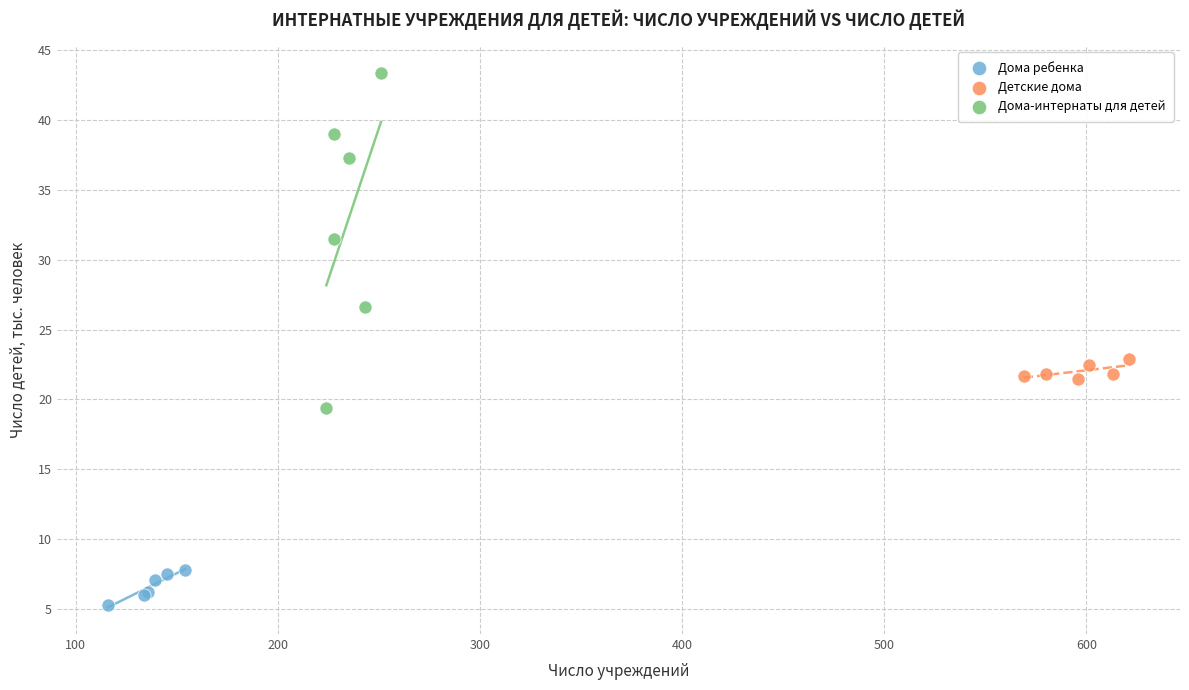

Which series contains the highest Y value?

Дома-интернаты для детей